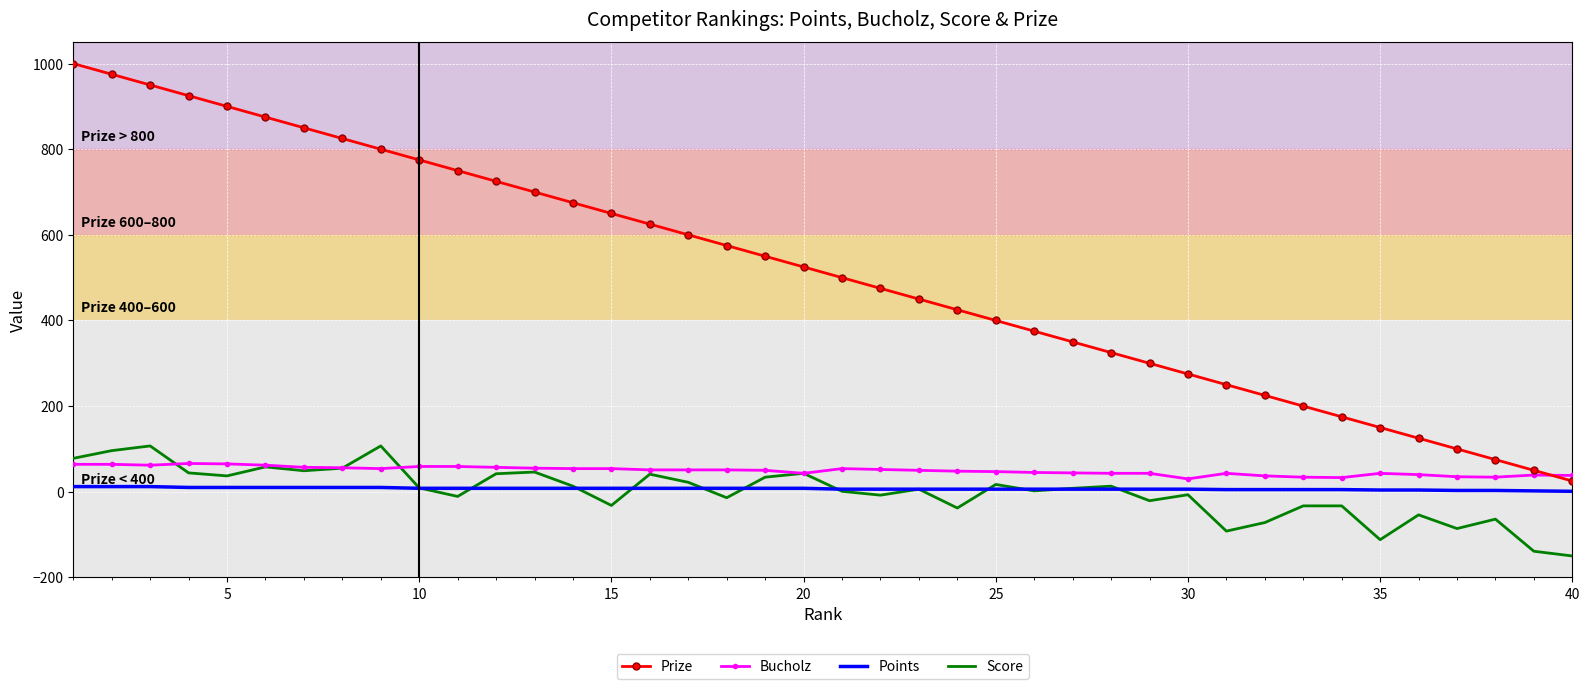

Which series has the largest total across all categories?

Prize